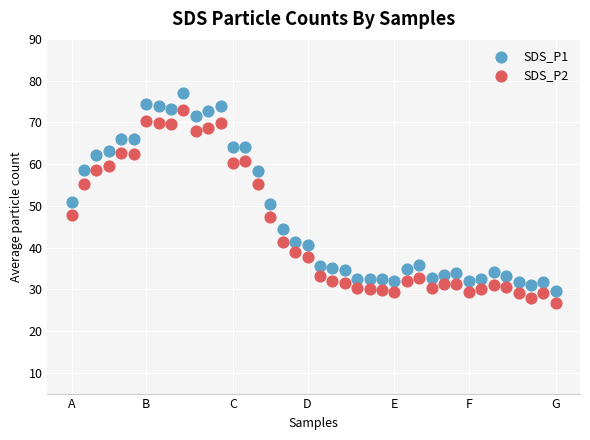

Across all data points, what is the range of Y values (max minus min)?

50.4